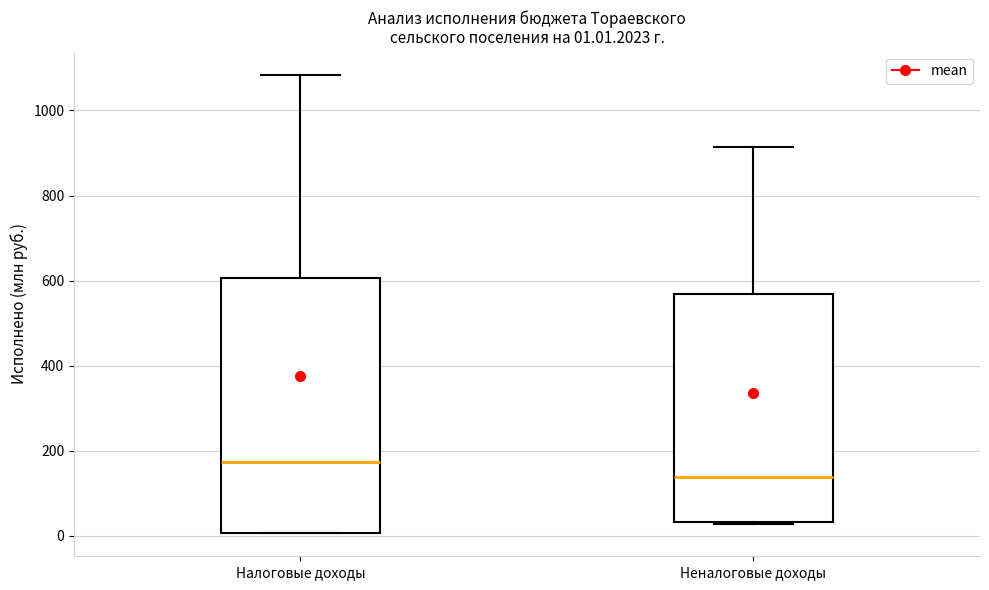

Which box is the tallest, from its lower edge to its upper edge?

Налоговые доходы